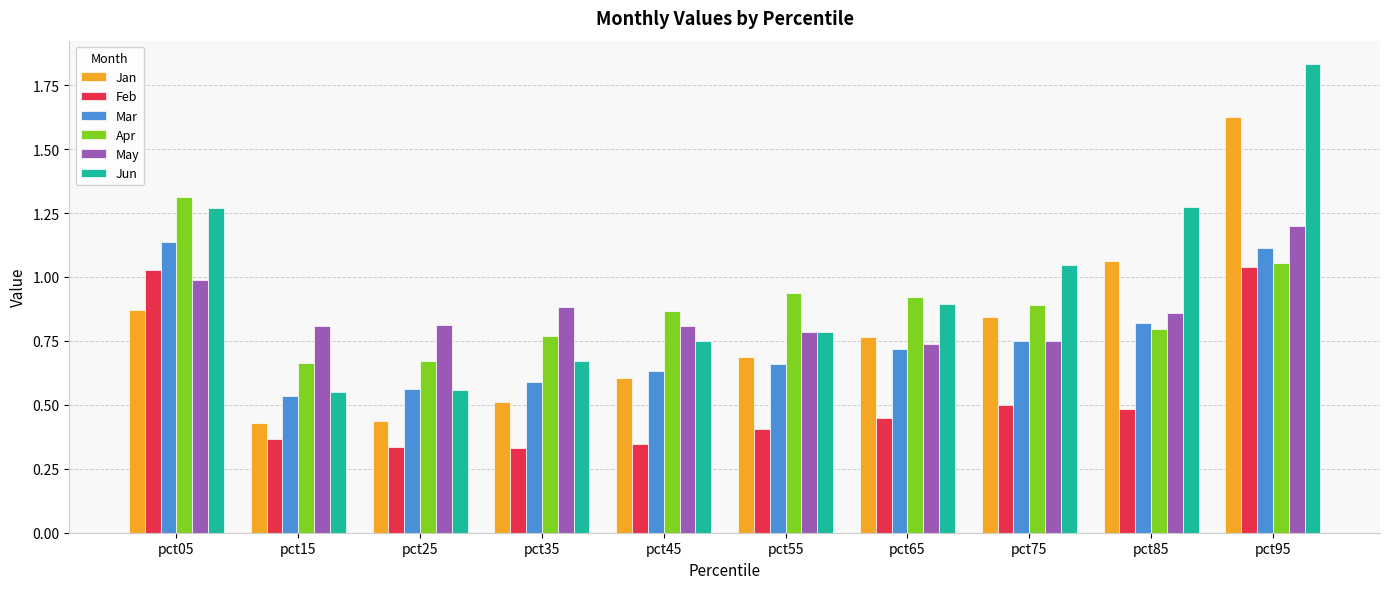

Which category has the highest value in the Apr series?

pct05